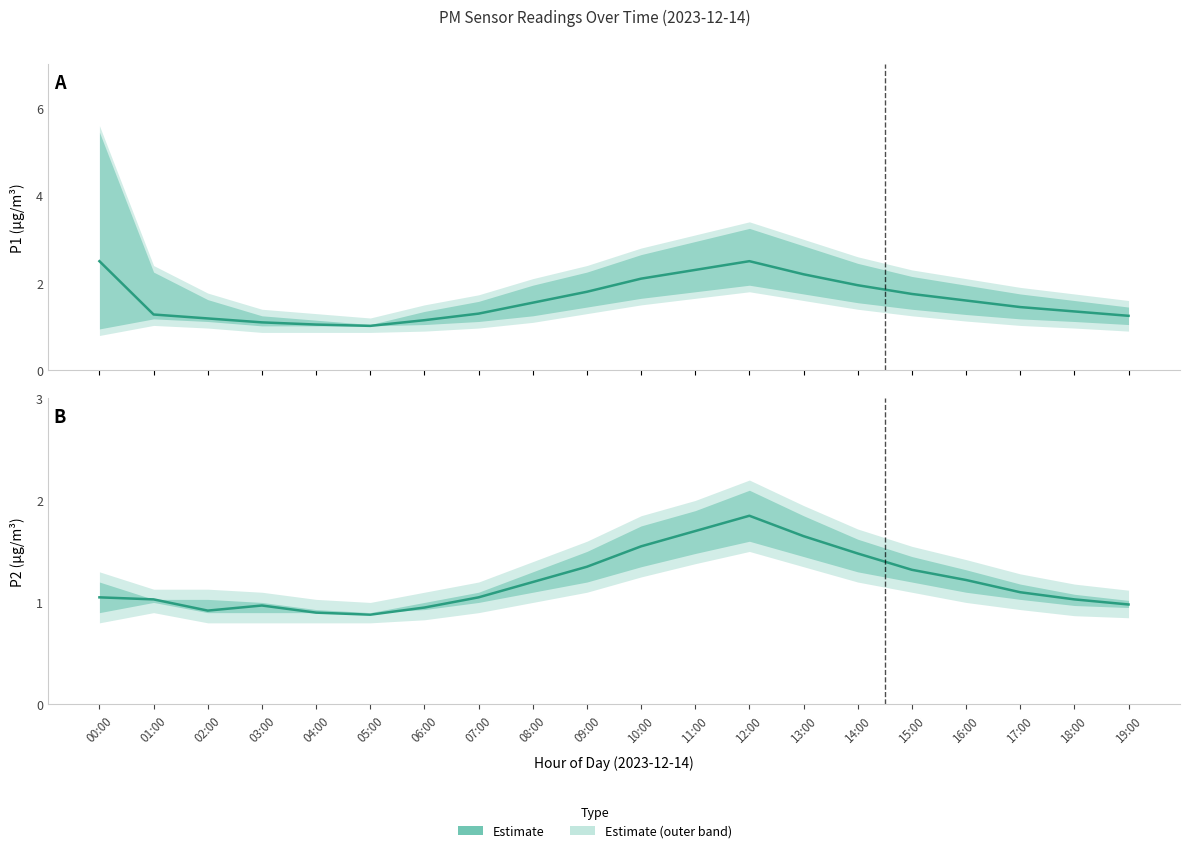

Is it true that P1 Estimate equals 1.1 at 00:00?

False